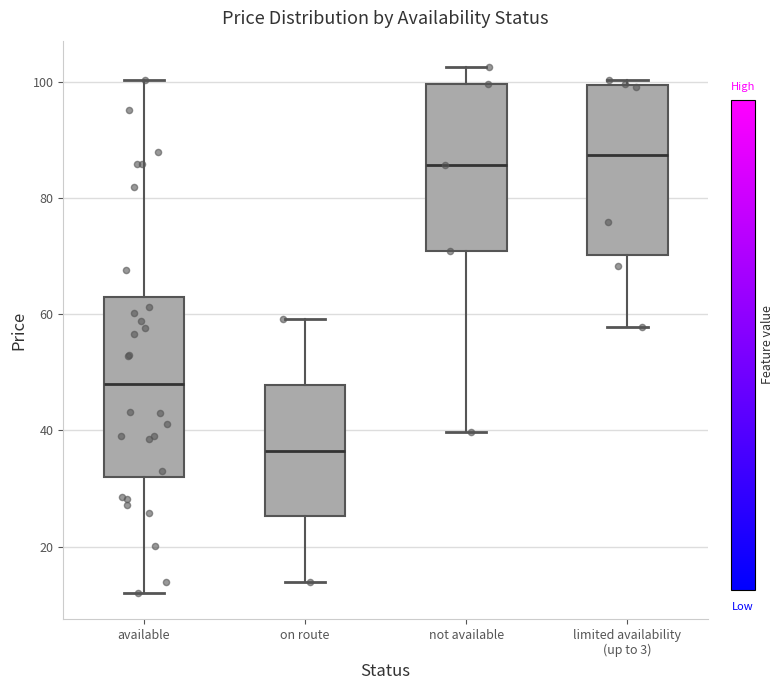

Reading left to right, read every box against the y-axis: the position of its median line, the range the box covers, and the ends of its whiskers. The values are not printed on the chart, so give them approximately, as read against the axis.

available: median 48, box 32 to 62, whiskers 12 to 100
on route: median 36, box 26 to 48, whiskers 14 to 60
not available: median 86, box 70 to 100, whiskers 40 to 102
limited availability (up to 3): median 88, box 70 to 100, whiskers 58 to 100 (just above the box's upper edge)